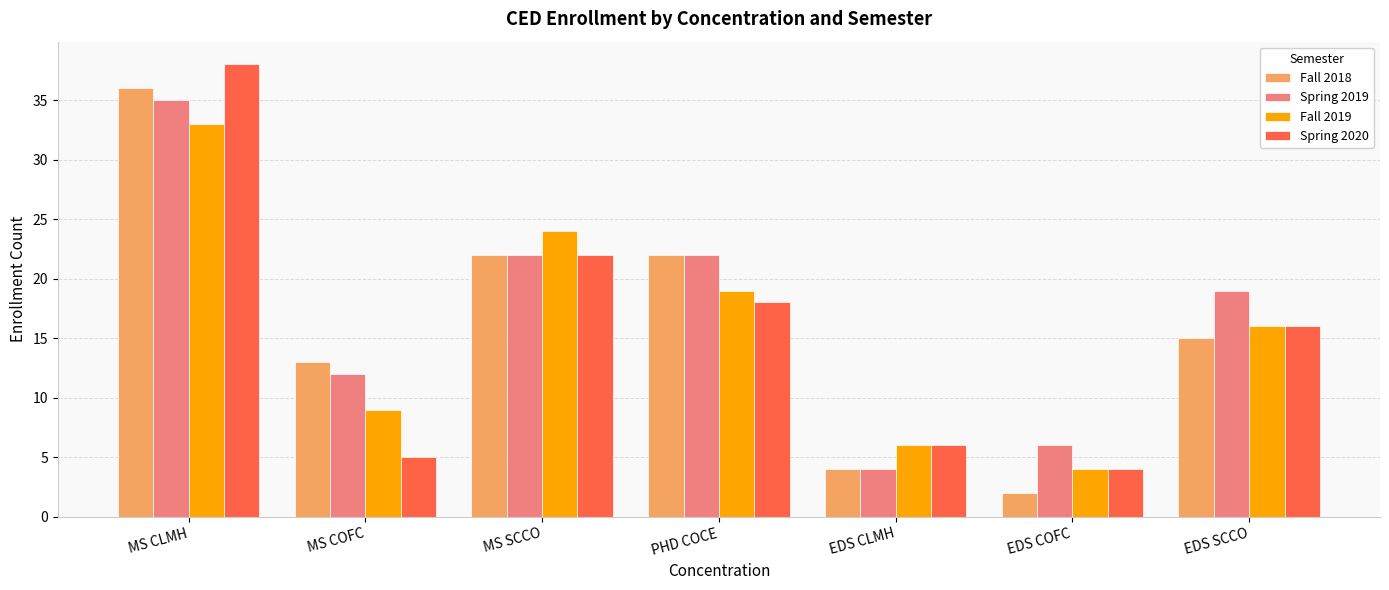

What are all the series names shown in the legend?

Fall 2018, Spring 2019, Fall 2019, Spring 2020